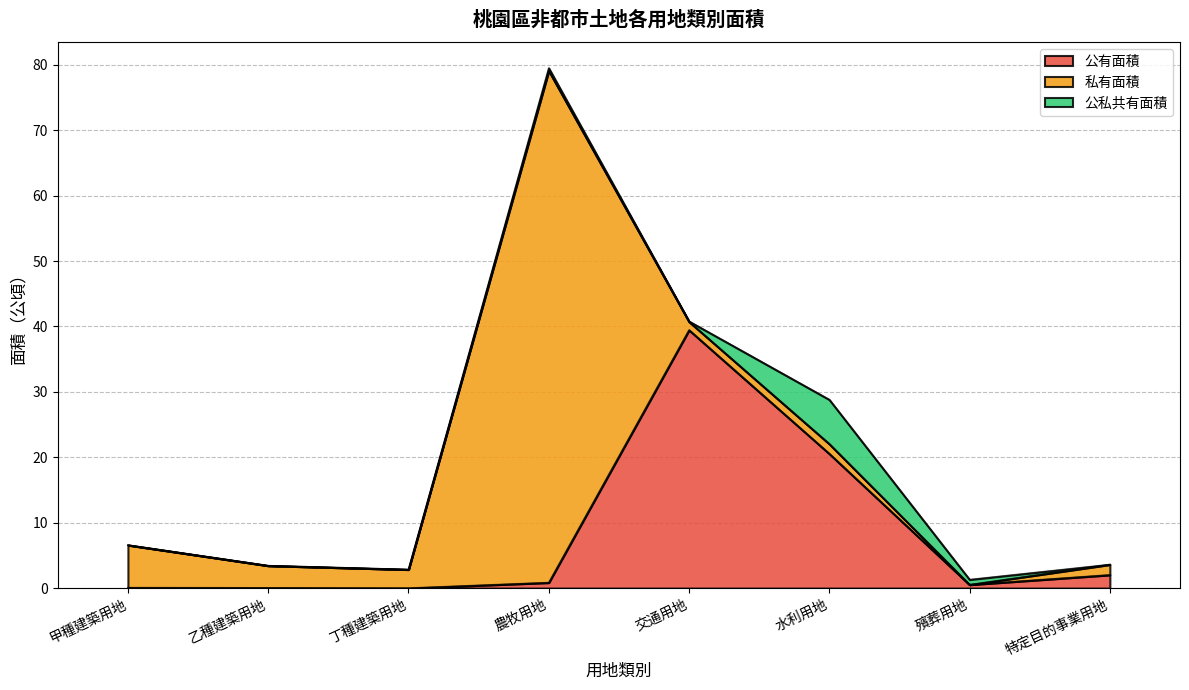

Reading left to right, transcribe all the data shown in this chart.

公有面積: 0.1	0.0	0.0	0.8	39.5	20.5	0.5	2.0
私有面積: 6.5	3.4	2.8	78.2	1.3	1.5	0.0	1.6
公私共有面積: 0.0	0.0	0.0	0.4	0.1	6.8	0.8	0.0